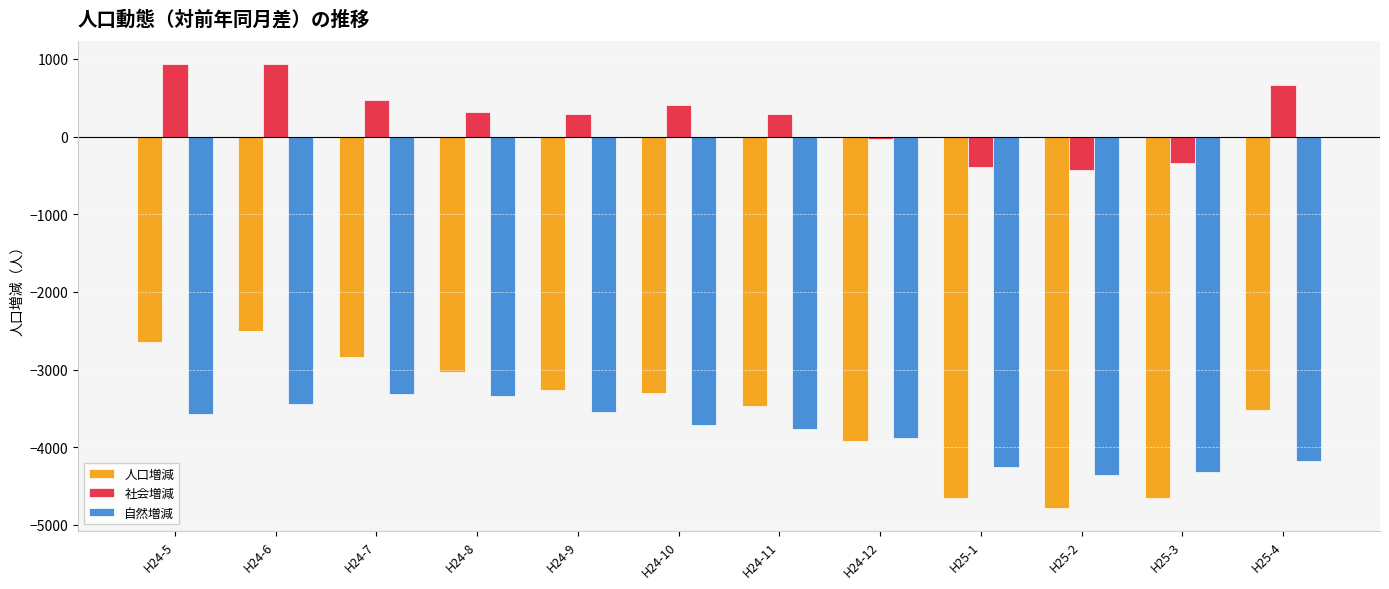

How many categories are shown in the chart?

12